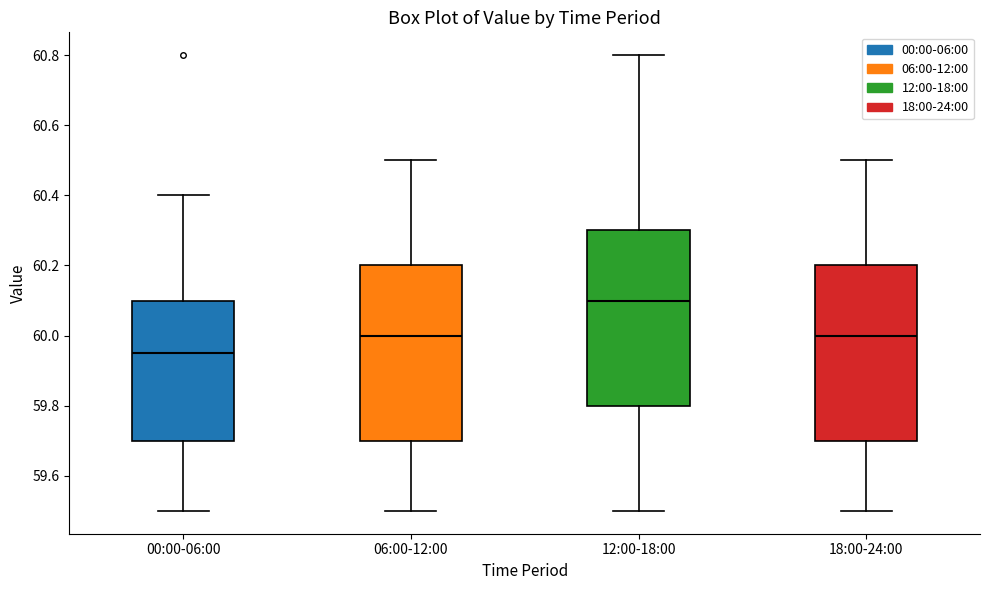

Where does the upper whisker of the box for 06:00-12:00 end on the y-axis? The values are not printed on the chart, so give them approximately, as read against the axis.

60.50